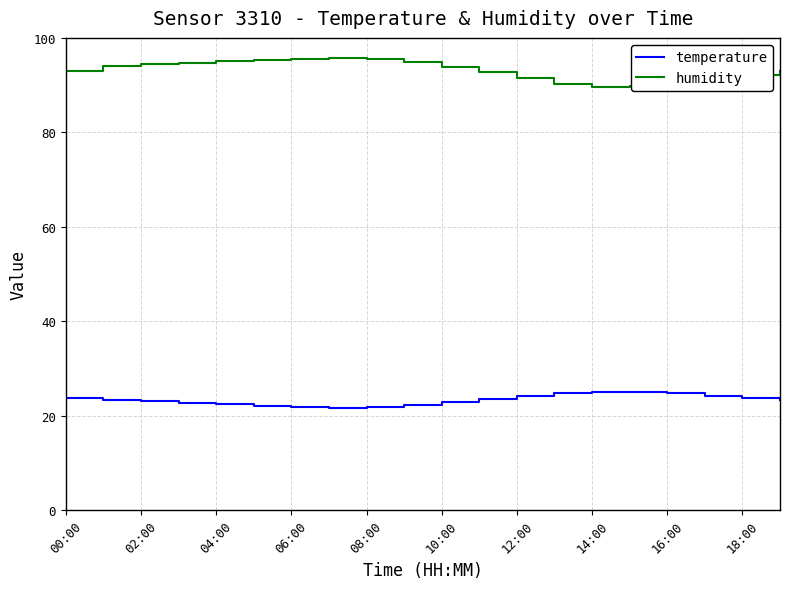

True or false: temperature and humidity intersect in this chart.

False